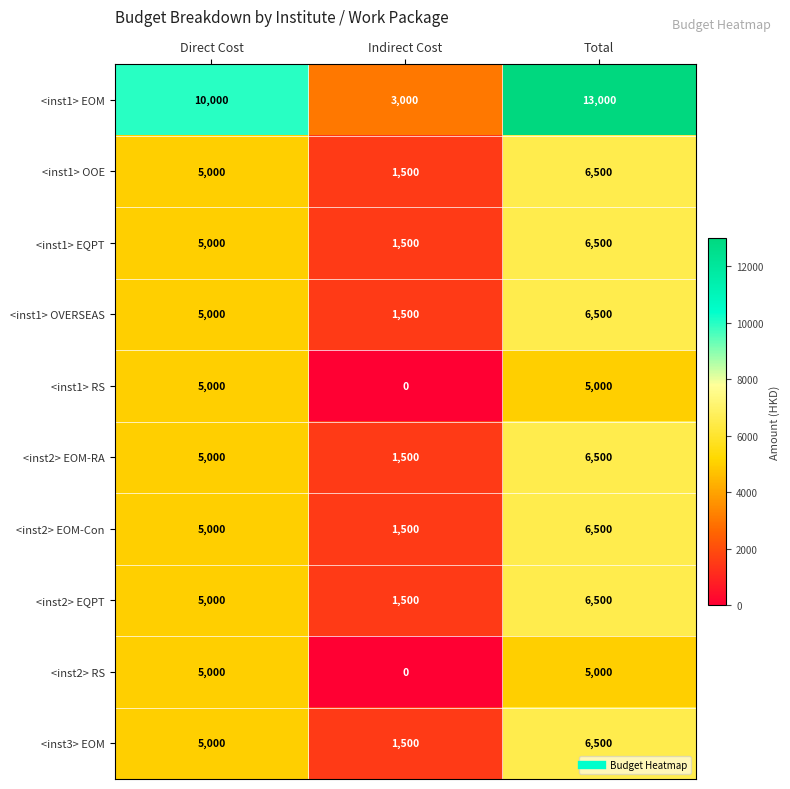

What is the average value of the <inst2> EOM-Con series?

4333